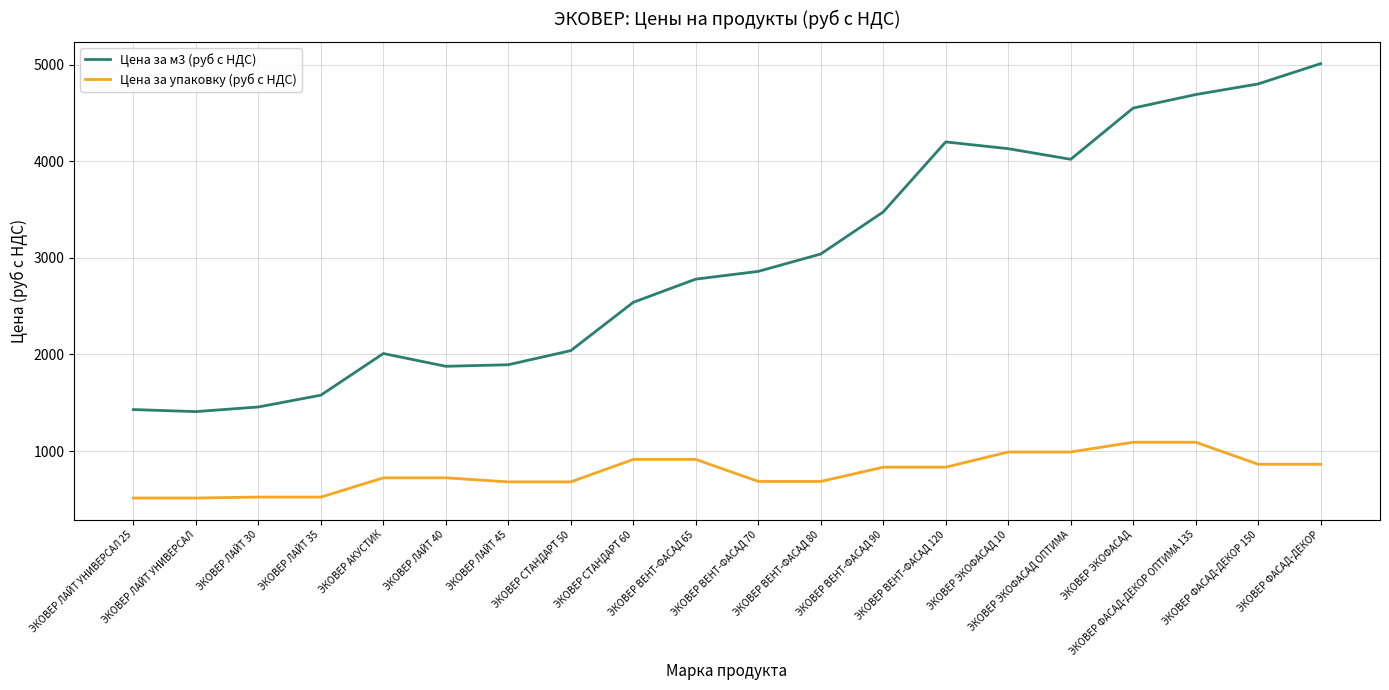

What is the approximate value of Цена за упаковку (руб с НДС) at ЭКОВЕР ЭКОФАСАД?

1092.0